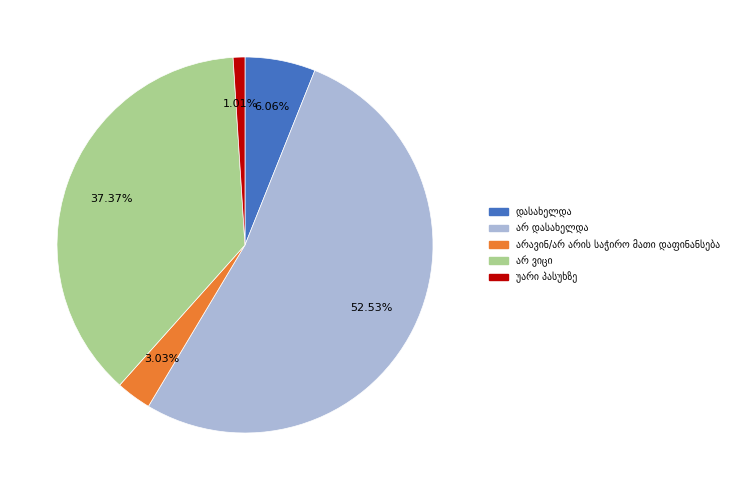

To the nearest percent, what is the average slice percentage?

20%